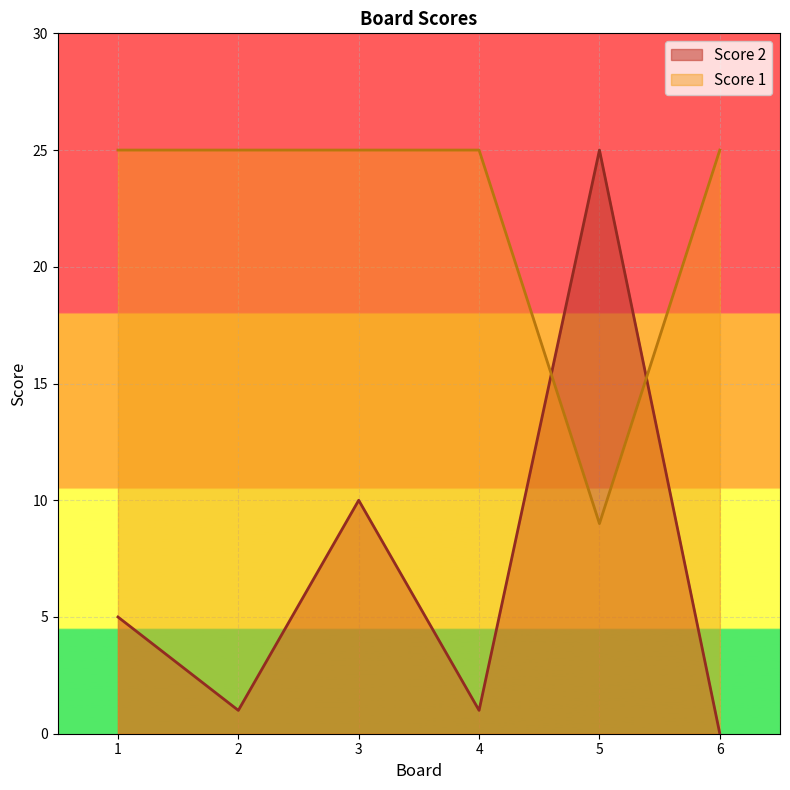

Reading left to right, what are all the values shown in this chart?

Score 2: 5	1	10	1	25	0
Score 1: 25	25	25	25	9	25